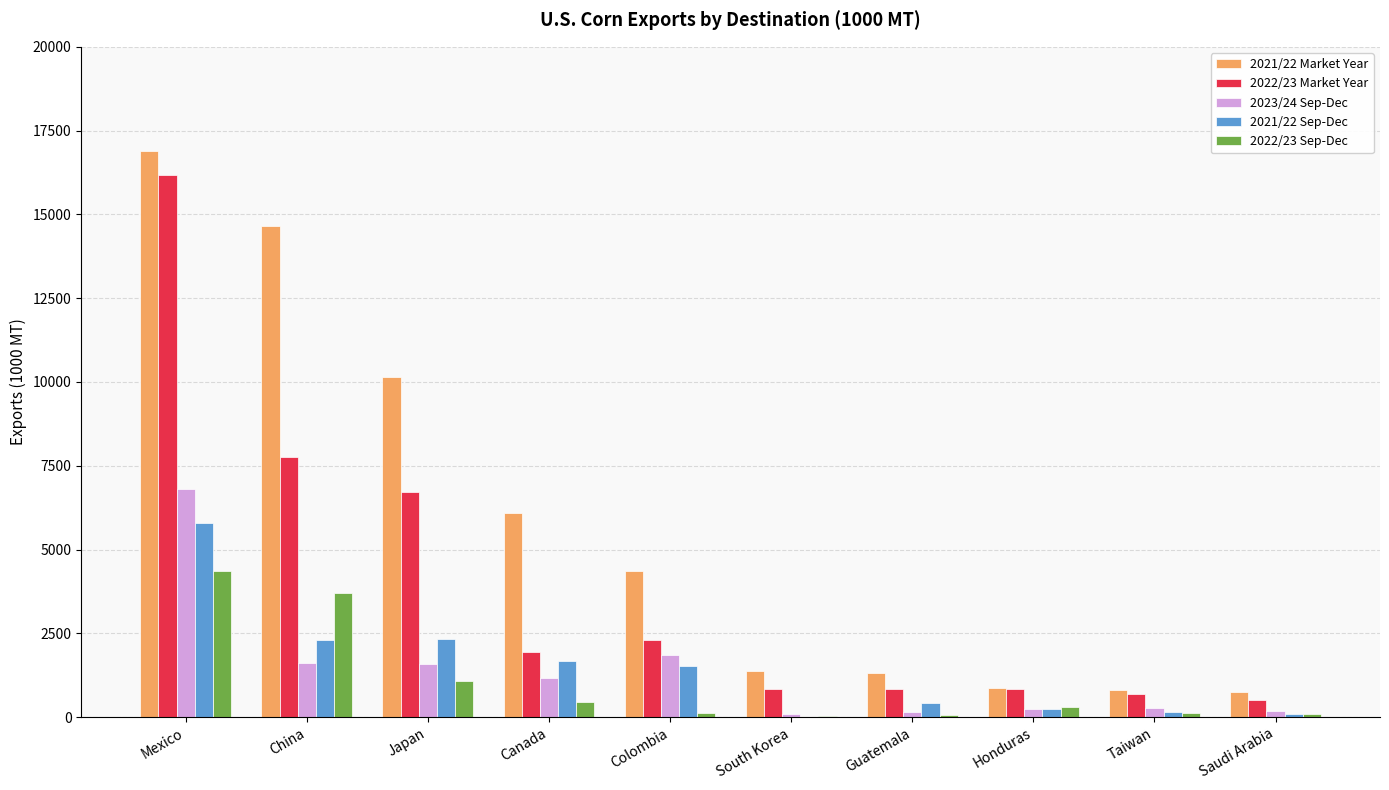

True or false: 2021/22 Market Year has a value of 6102.2 at Canada.

True